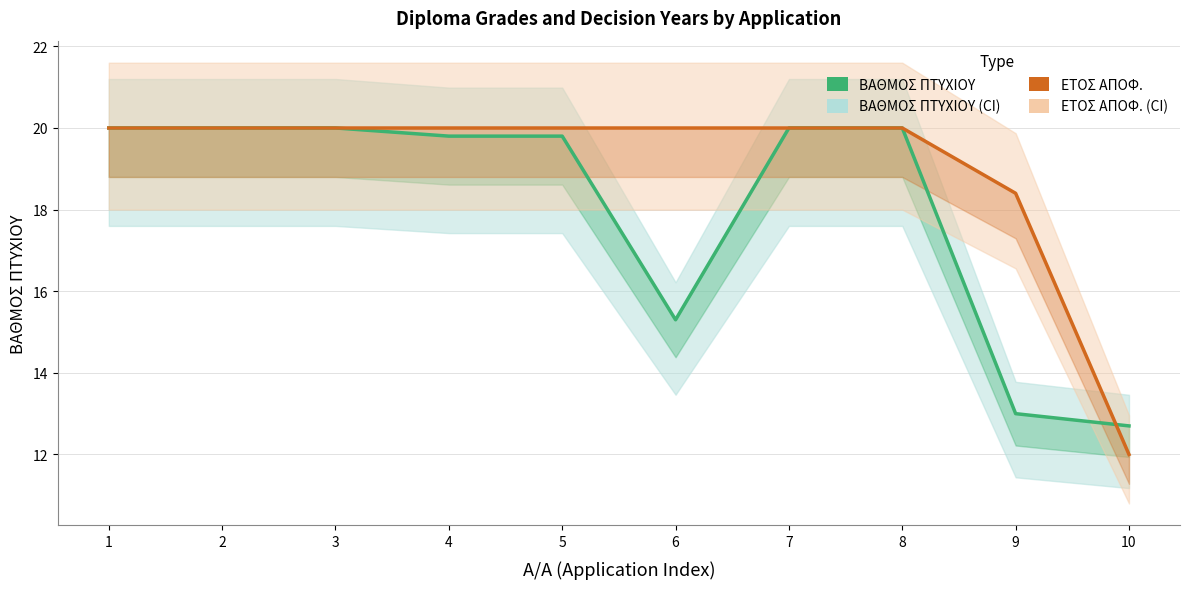

Rank the series by their maximum value, from highest to lowest.

ΒΑΘΜΟΣ ΠΤΥΧΙΟΥ, ΕΤΟΣ ΑΠΟΦ. (normalized)